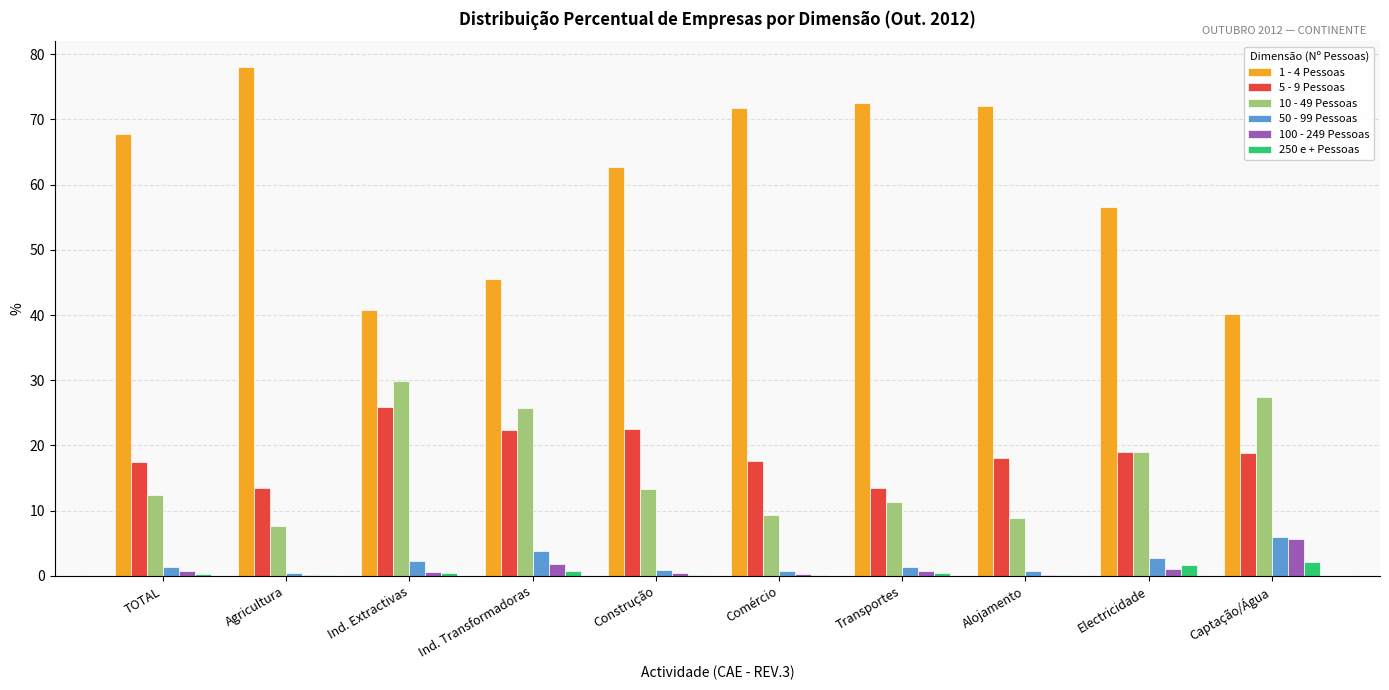

Which category has the highest value in the 10 - 49 Pessoas series?

Ind. Extractivas